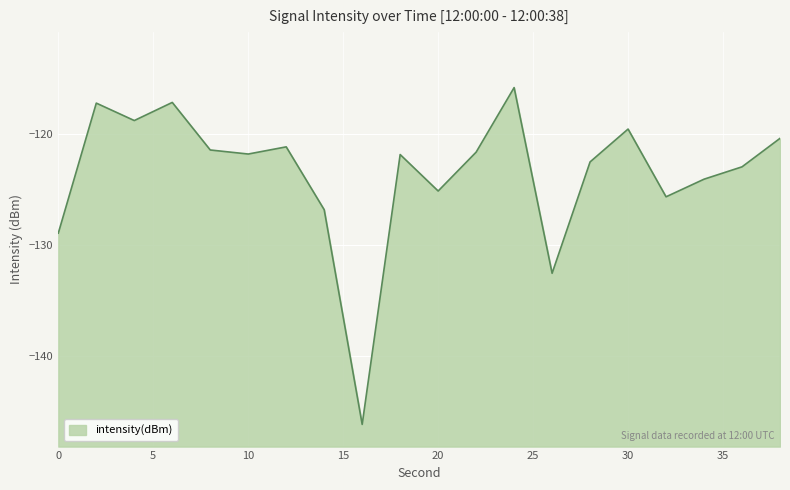

Reading right to left, what are all the values shown in this chart?

-120.4	-123.0	-124.1	-125.7	-119.5	-122.5	-132.5	-115.8	-121.6	-125.1	-121.8	-146.2	-126.8	-121.2	-121.8	-121.4	-117.1	-118.8	-117.2	-128.9